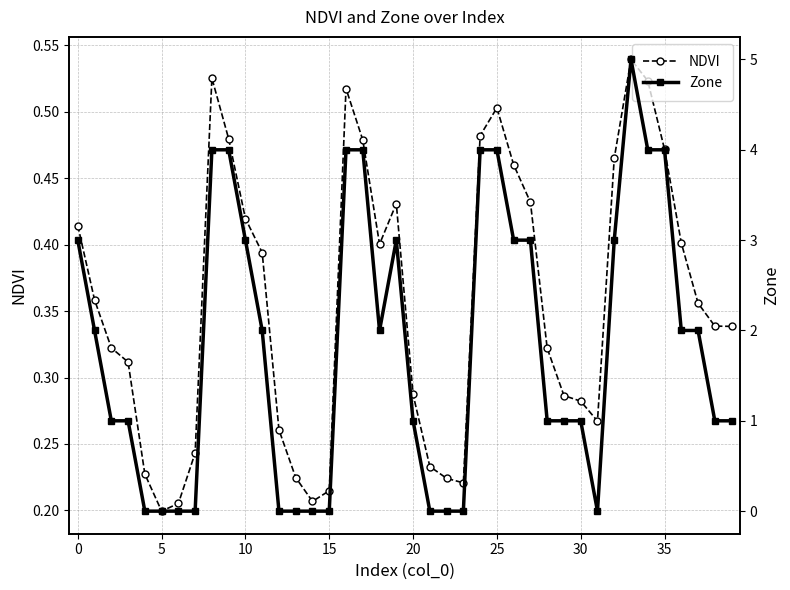

At how many categories does at least one series exceed 4?

1